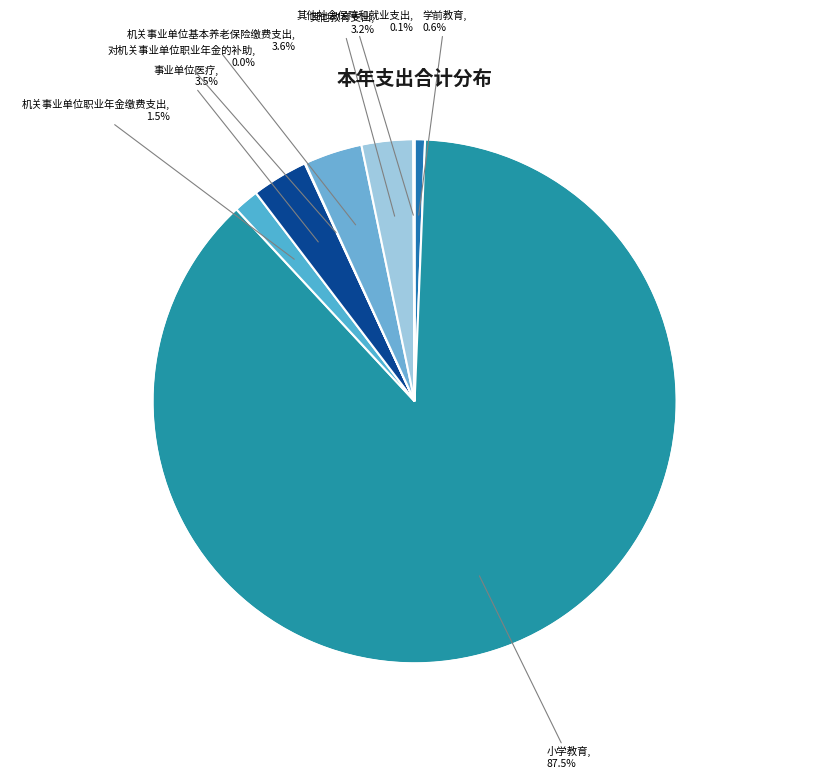

How many slices are in this pie chart?

8